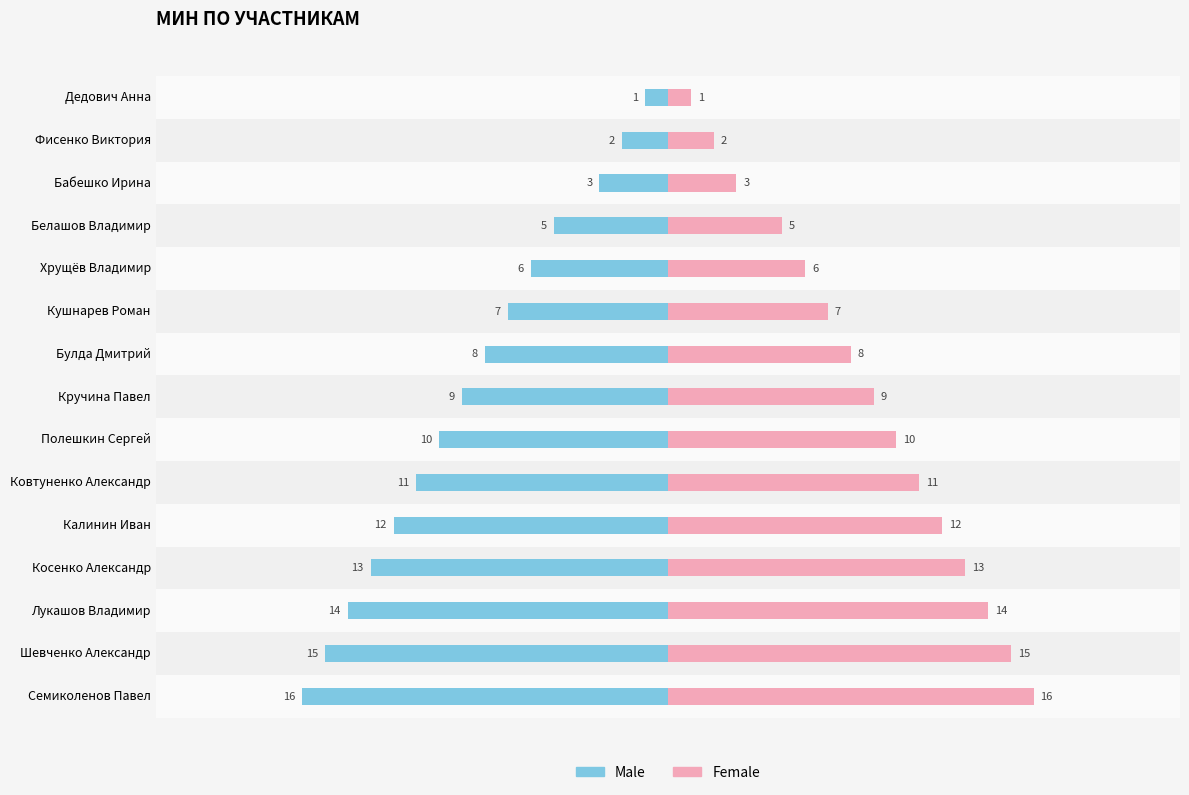

How many data points does each series have?

15